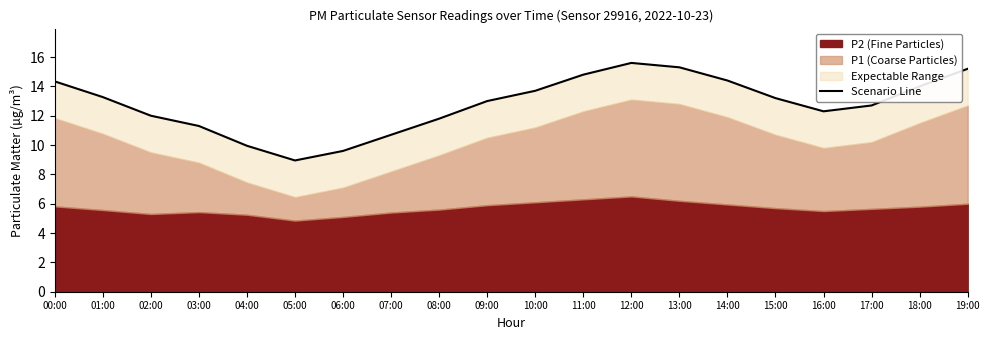

Reading left to right, what are all the values shown in this chart?

14.3	13.3	12.0	11.3	9.9	8.9	9.6	10.7	11.8	13.0	13.7	14.8	15.6	15.3	14.4	13.2	12.3	12.7	14.0	15.2